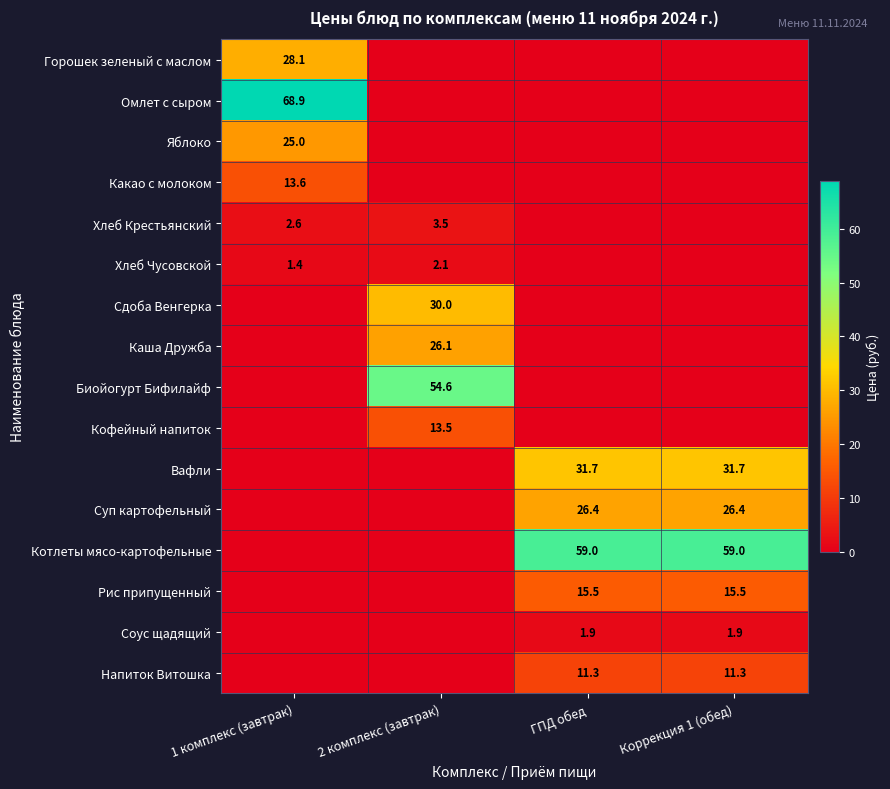

Is it true that Хлеб Крестьянский equals 3.4 at 1 комплекс (завтрак)?

False